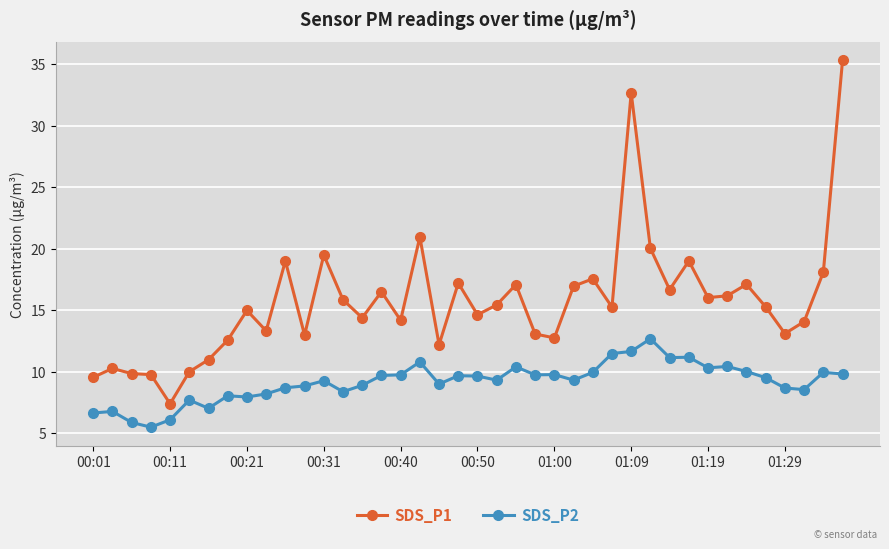

What is the value of the SDS_P2 point at the 40th from the left?

9.8